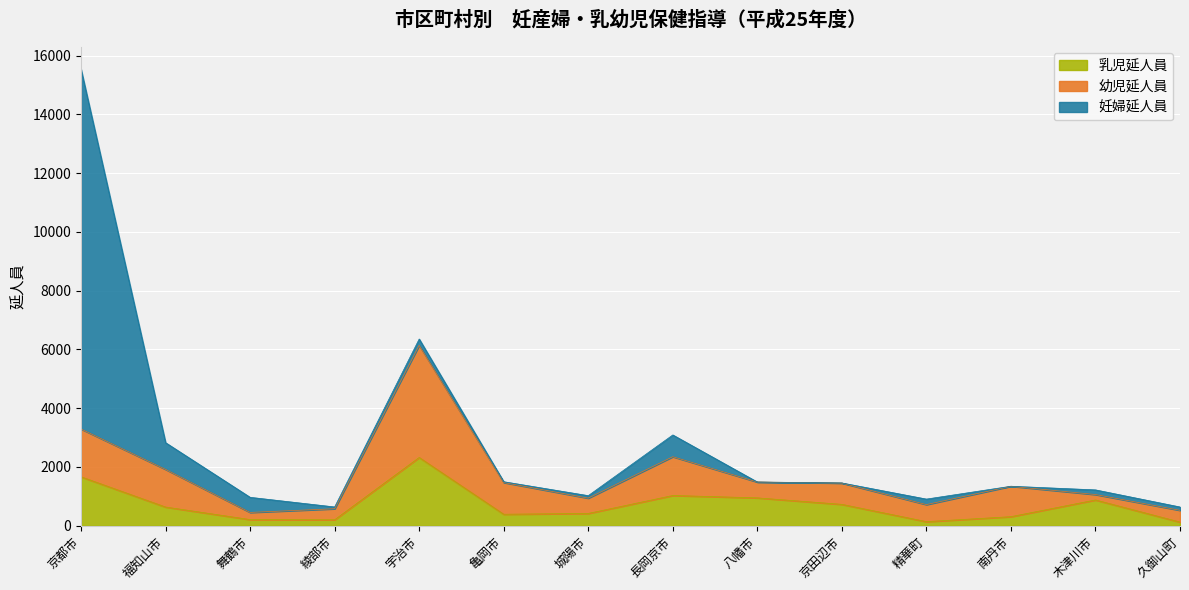

Reading left to right, transcribe all the data shown in this chart.

乳児延人員: 1665	636	209	203	2324	391	418	1029	948	727	139	308	877	124
幼児延人員: 1627	1282	244	375	3817	1080	521	1321	540	725	581	1036	185	401
妊婦延人員: 12243	909	514	61	215	27	85	740	0	4	187	0	158	113